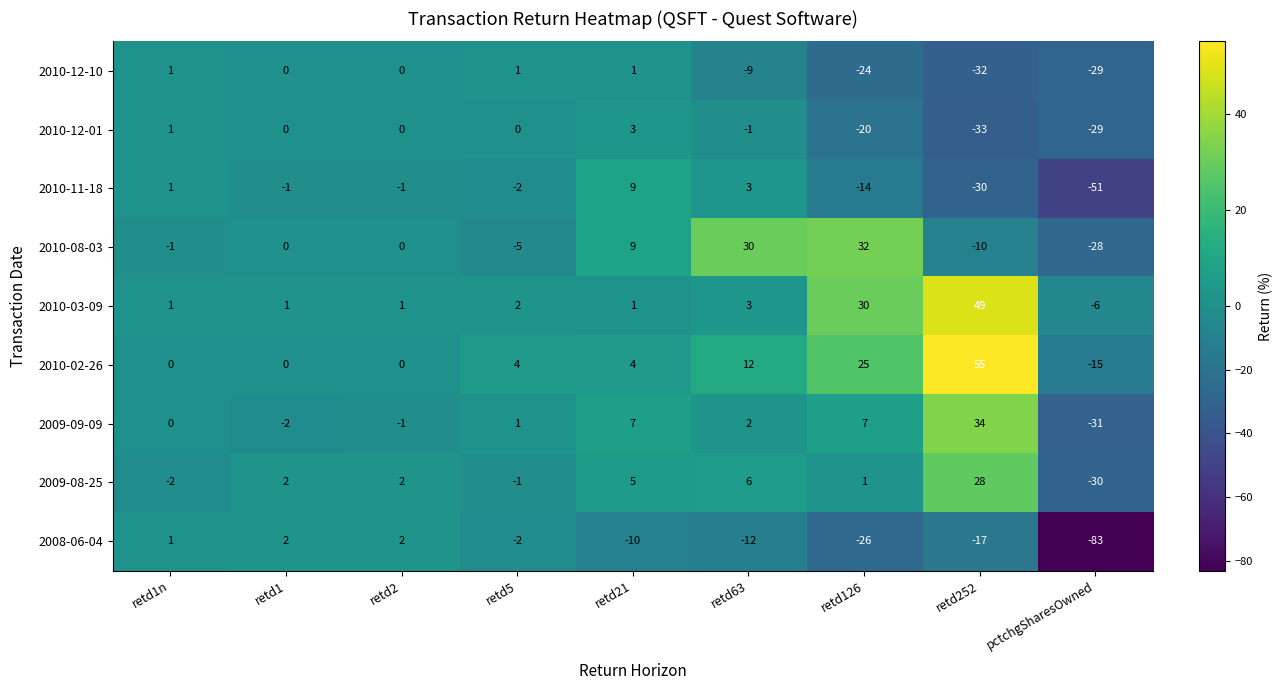

The value of 2009-08-25 at retd1n is -1. True or false?

False